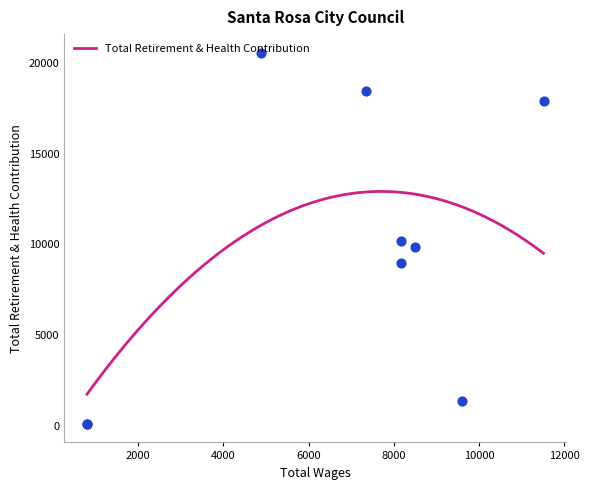

Which has a higher value, 8489.0 or 8173.0?

8173.0